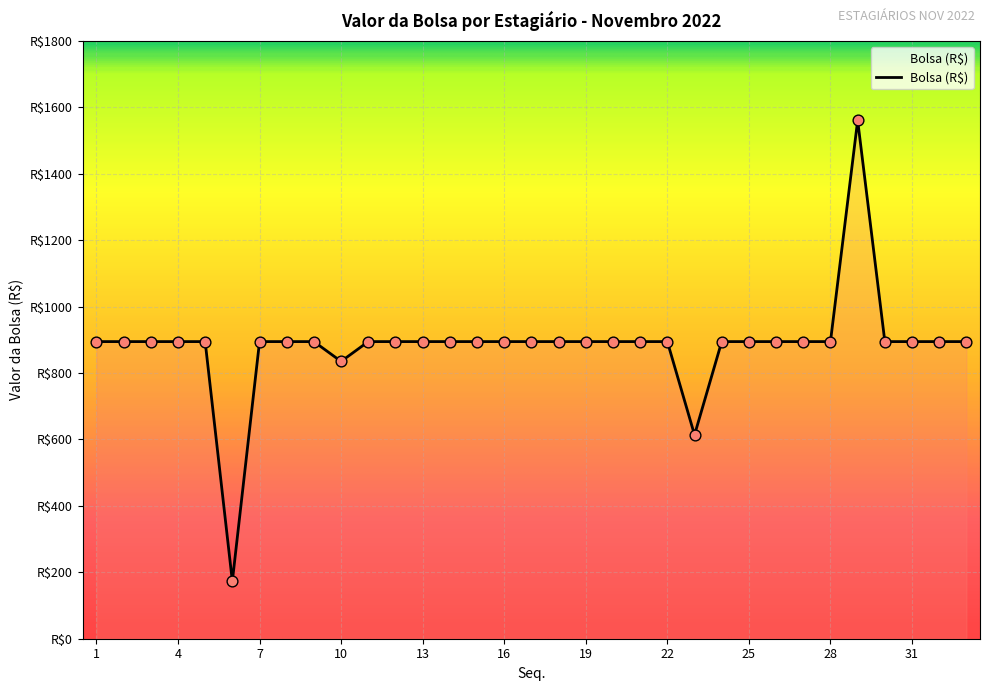

Does the chart have visible grid lines?

Yes